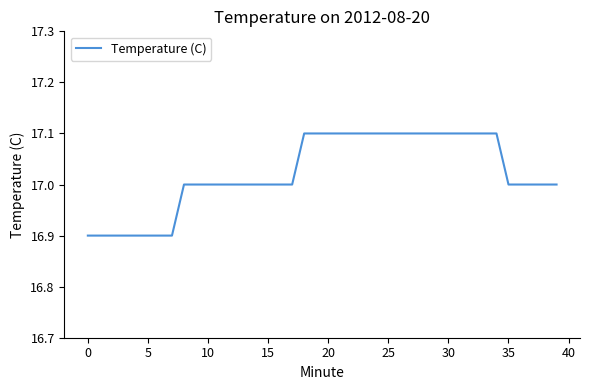

Does the chart display data point markers on the line(s)?

No